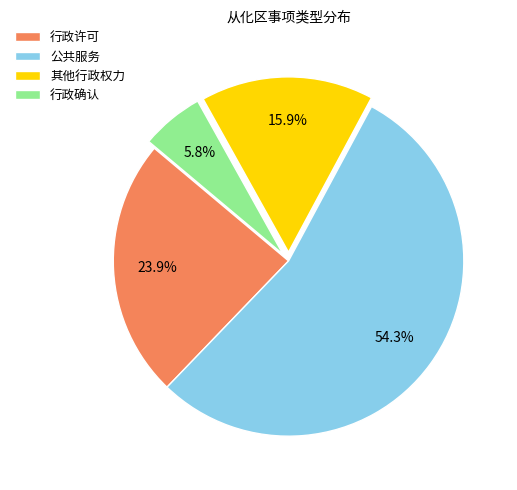

Is there a majority slice in this chart?

Yes